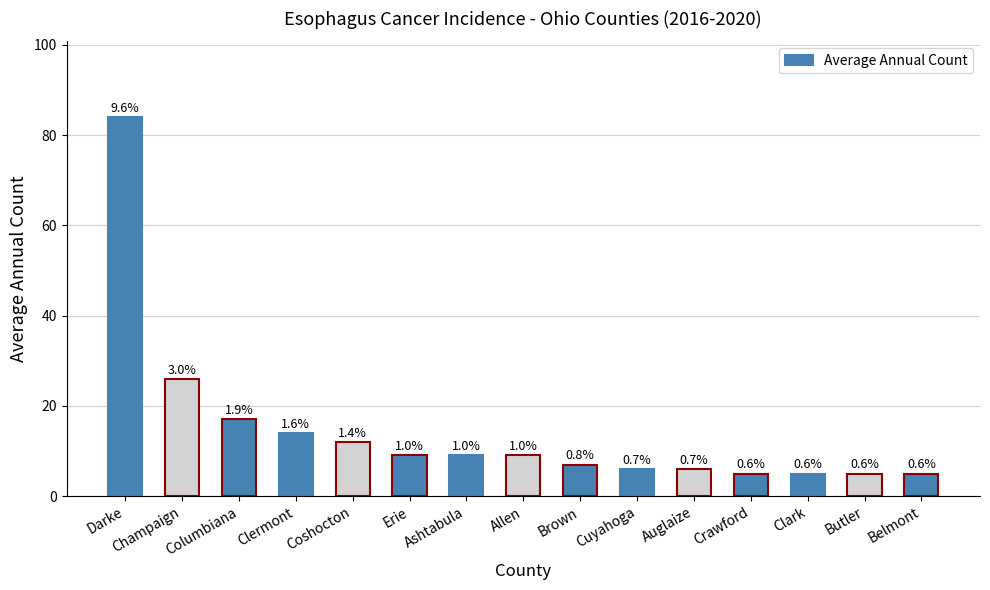

Read the value at Auglaize, to the nearest 10.

10